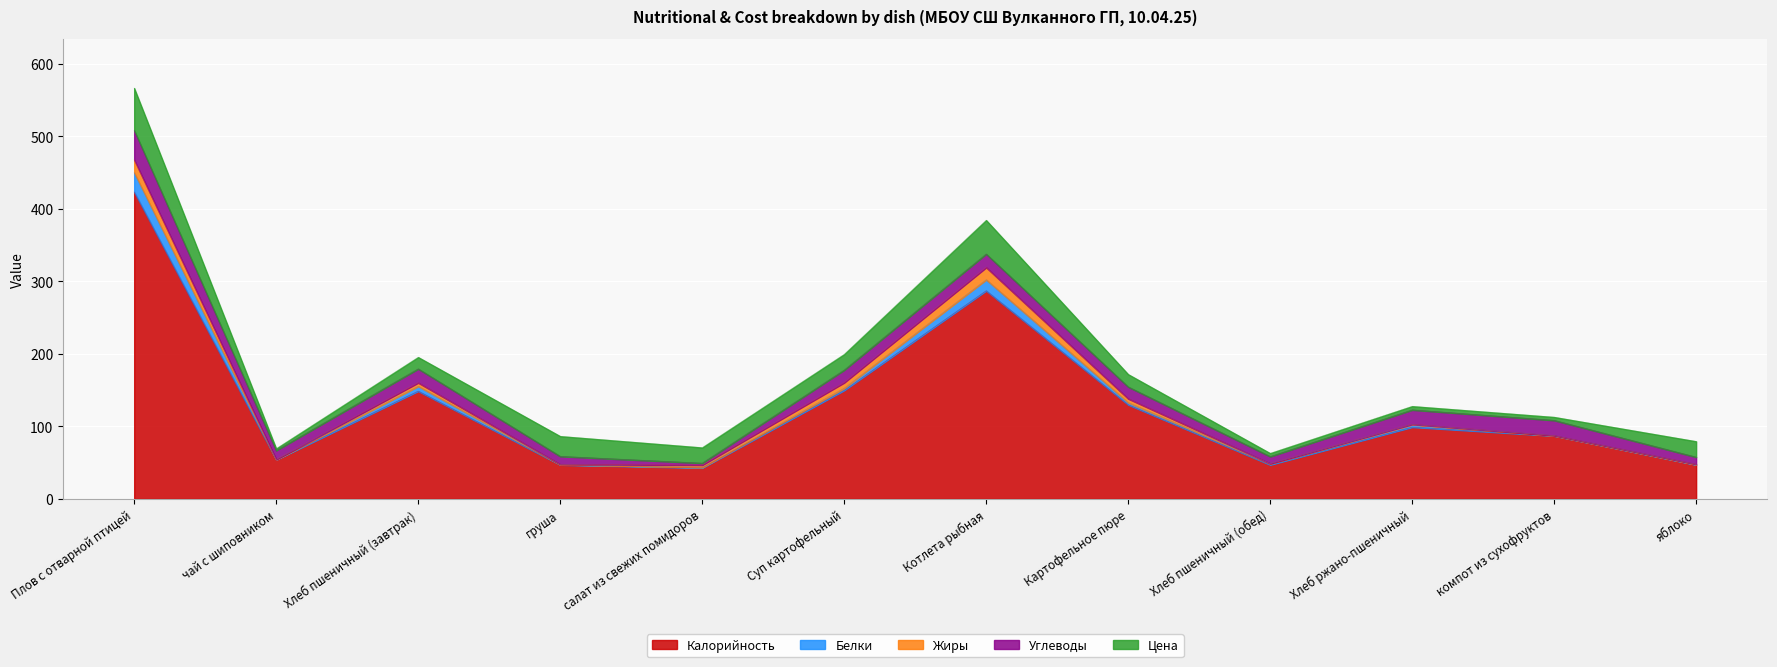

Where does the Углеводы series first go above 17?

Плов с отварной птицей